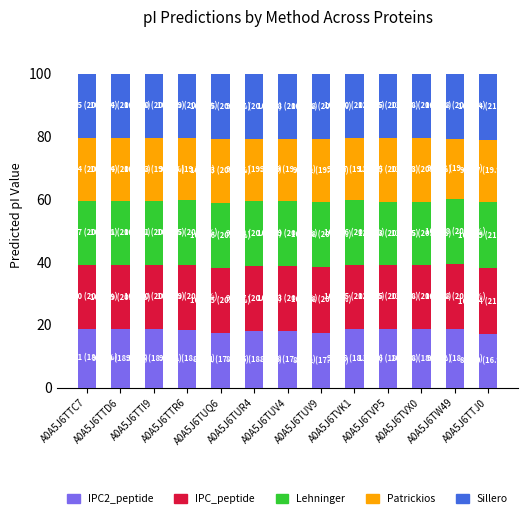

What is the lowest value of the IPC2_peptide series?

17.0